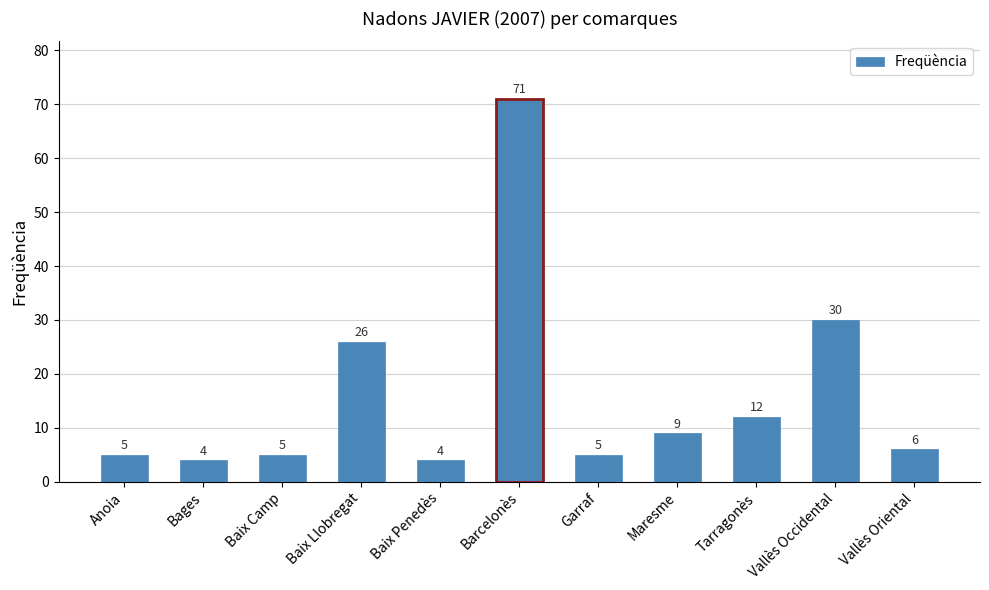

What position from the left is Tarragonès?

9